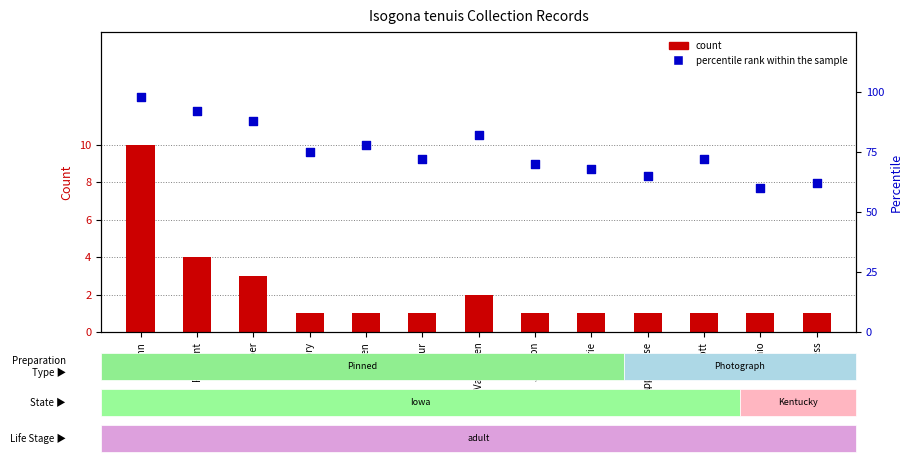

Is the value of percentile rank within the sample at Linn greater than the value of count at Fremont?

Yes